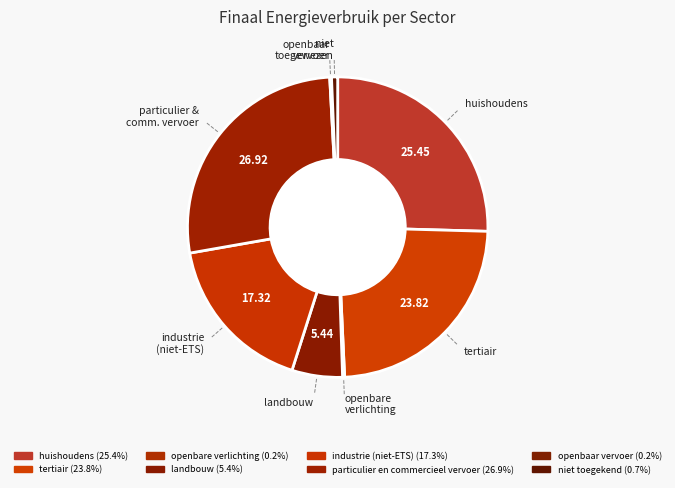

Which has a higher value, openbare verlichting or industrie (niet-ETS)?

industrie (niet-ETS)